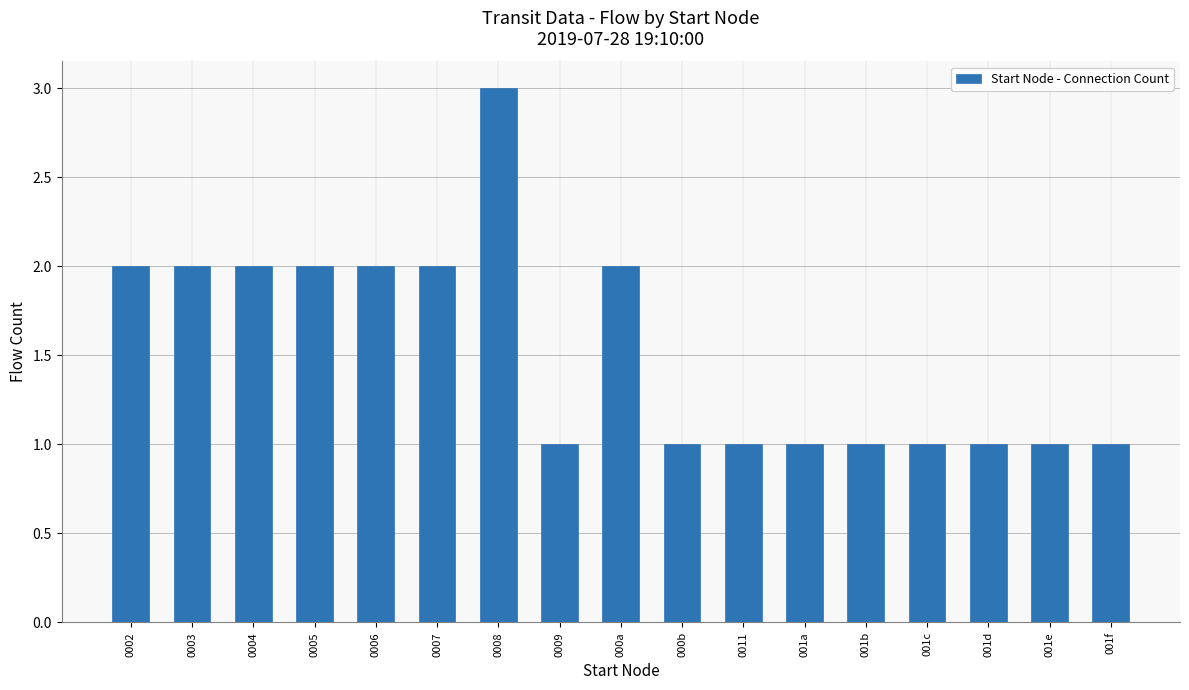

What is the ratio of the value at 0009 to the value at 0008?

0.3